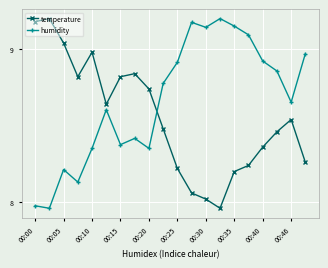

What is the value of the humidity point at the 12th from the left?

9.1